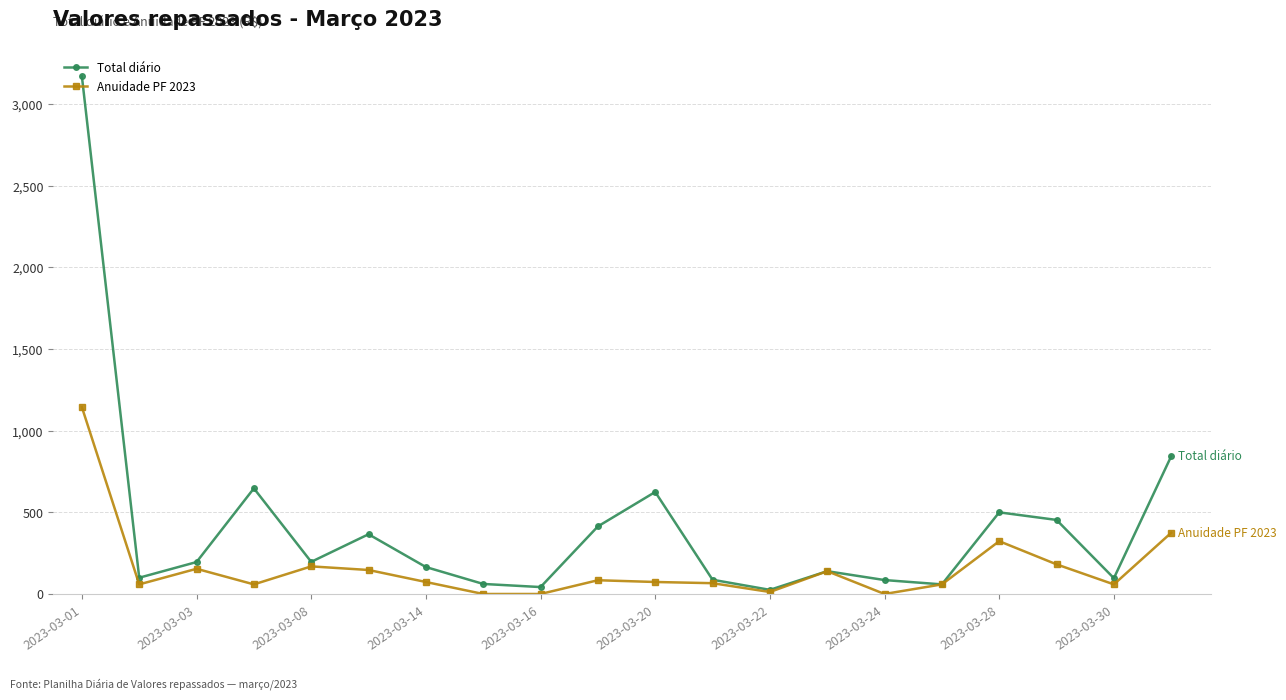

What is the greatest value displayed?

3169.7